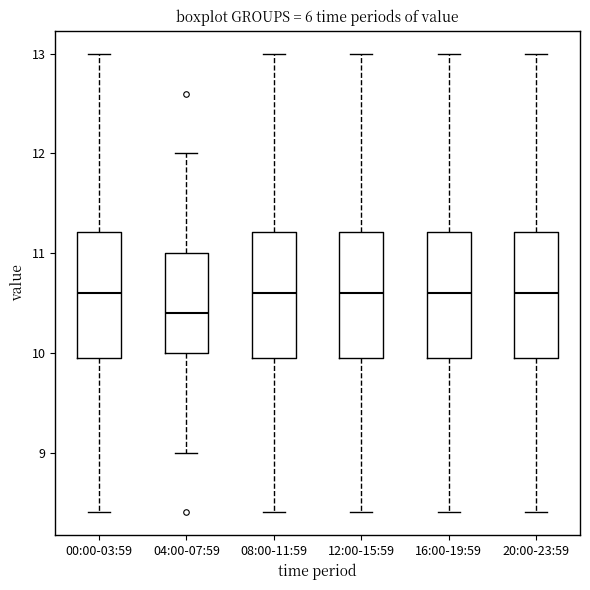

Reading left to right, read every box against the y-axis: the position of its median line, the range the box covers, and the ends of its whiskers. The values are not printed on the chart, so give them approximately, as read against the axis.

00:00-03:59: median 10.6, box 10.0 to 11.2, whiskers 8.4 to 13.0
04:00-07:59: median 10.4, box 10.0 to 11.0, whiskers 9.0 to 12.0
08:00-11:59: median 10.6, box 10.0 to 11.2, whiskers 8.4 to 13.0
12:00-15:59: median 10.6, box 10.0 to 11.2, whiskers 8.4 to 13.0
16:00-19:59: median 10.6, box 10.0 to 11.2, whiskers 8.4 to 13.0
20:00-23:59: median 10.6, box 10.0 to 11.2, whiskers 8.4 to 13.0